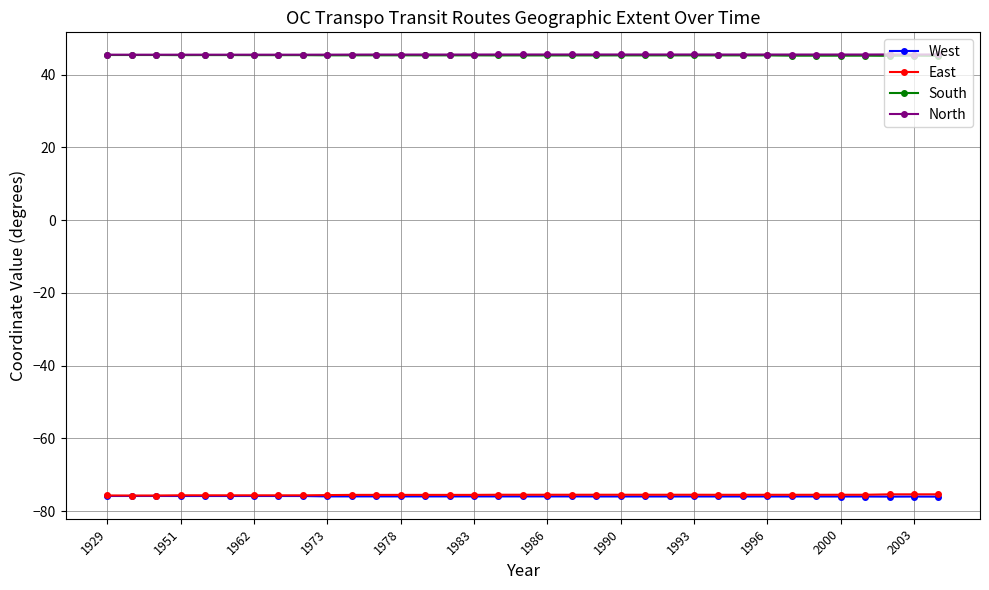

True or false: East and North cross at least once.

False